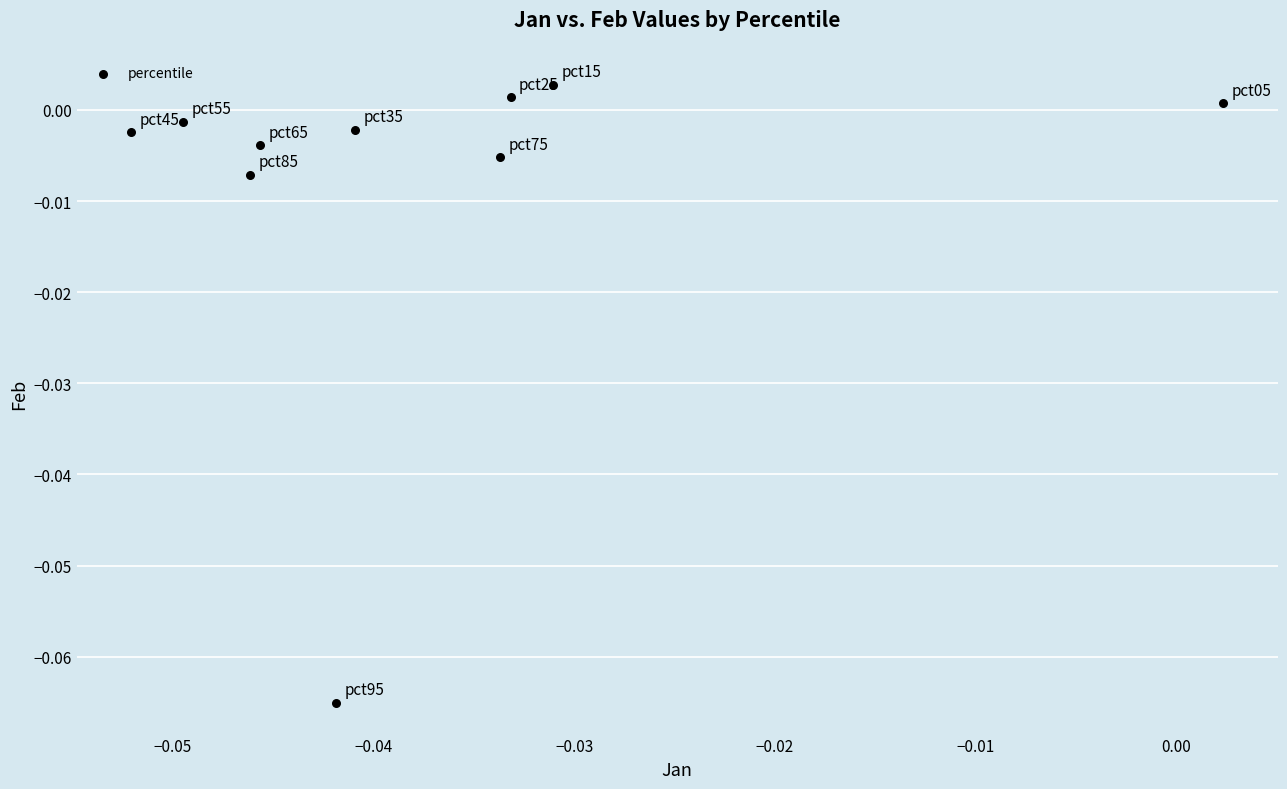

Count the number of points in this scatter plot.

10